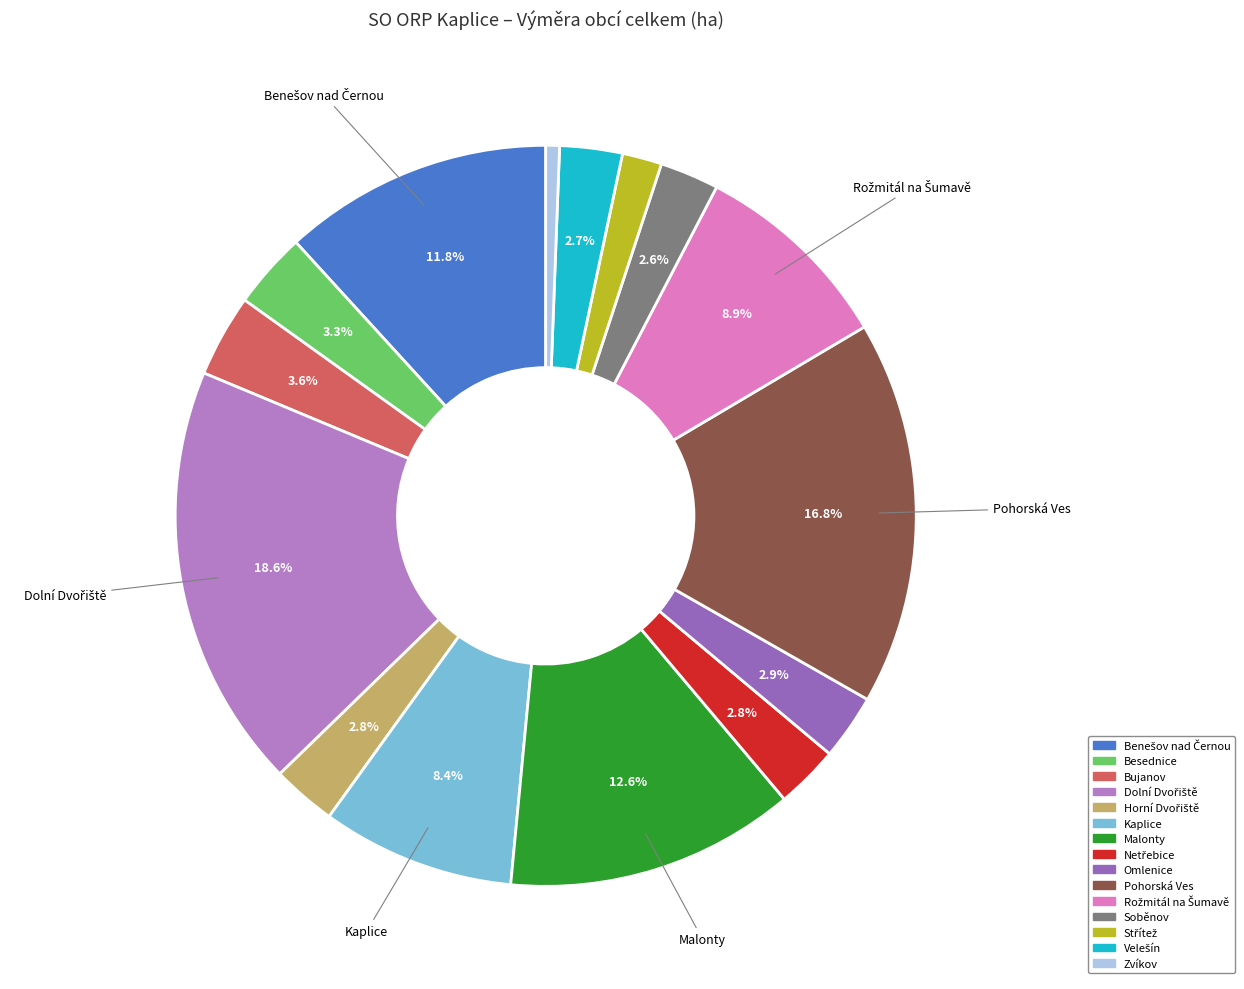

The Pohorská Ves slice represents 11% of the pie. True or false?

False